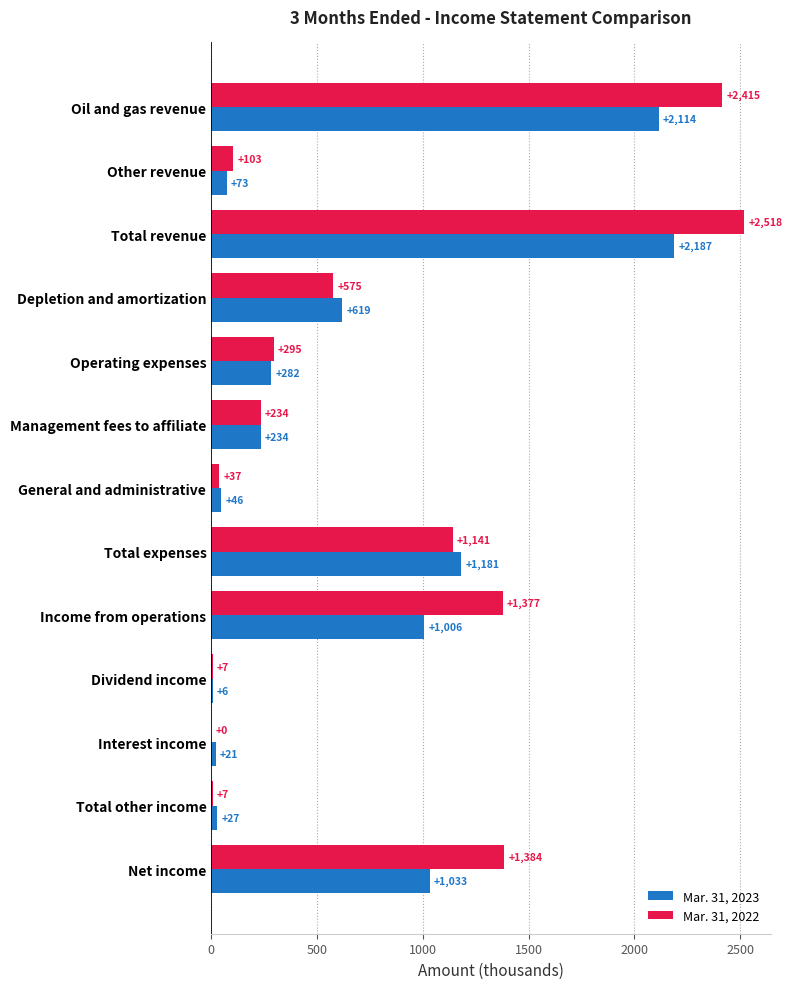

What are all the series names shown in the legend?

Mar. 31, 2023, Mar. 31, 2022